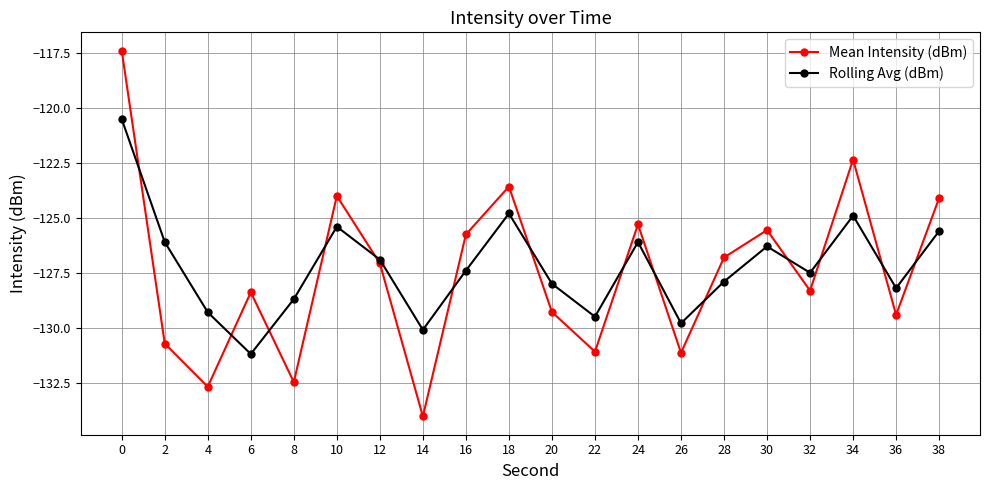

How many distinct data groups are displayed?

2